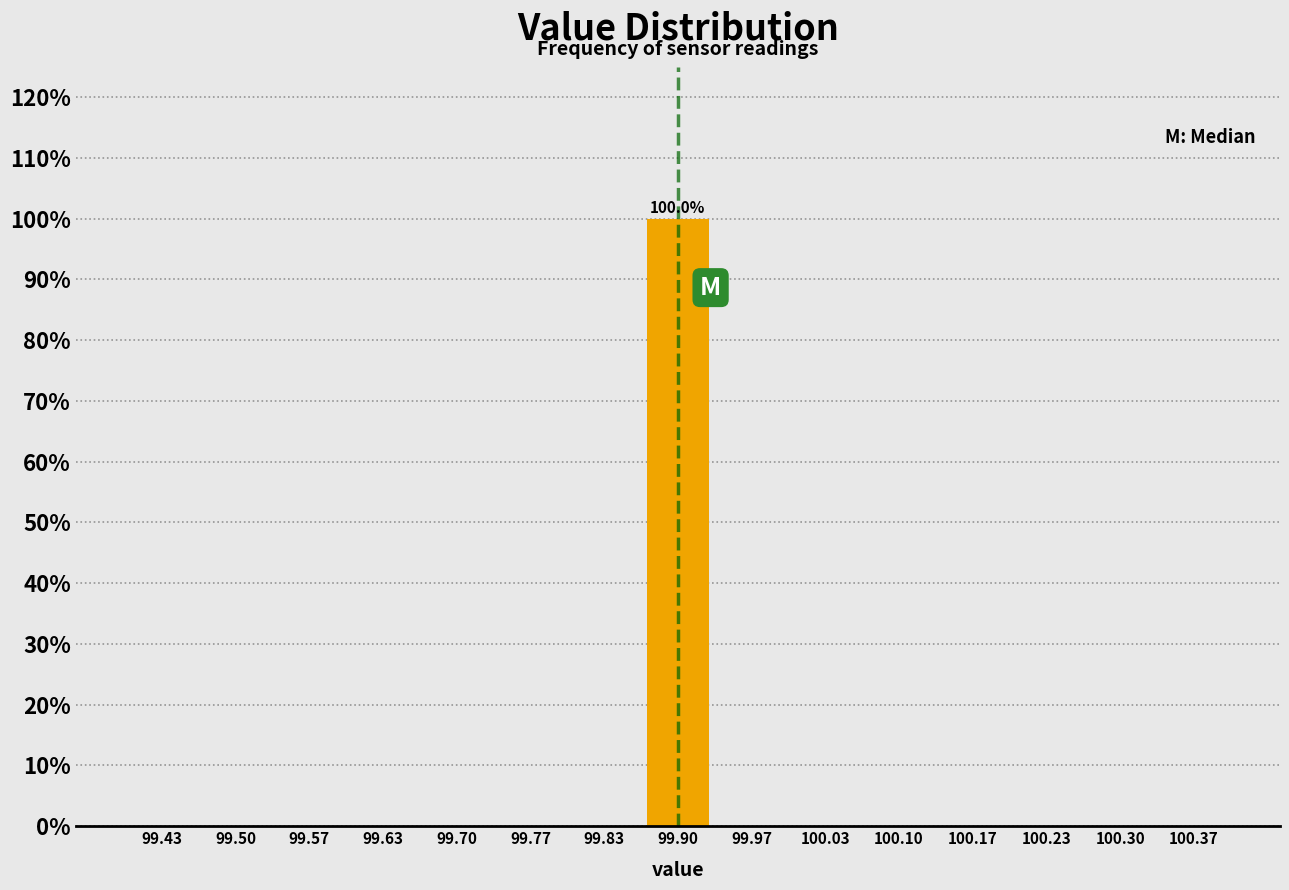

Over which range of the x-axis is the bar tallest?

99.87 to 99.93